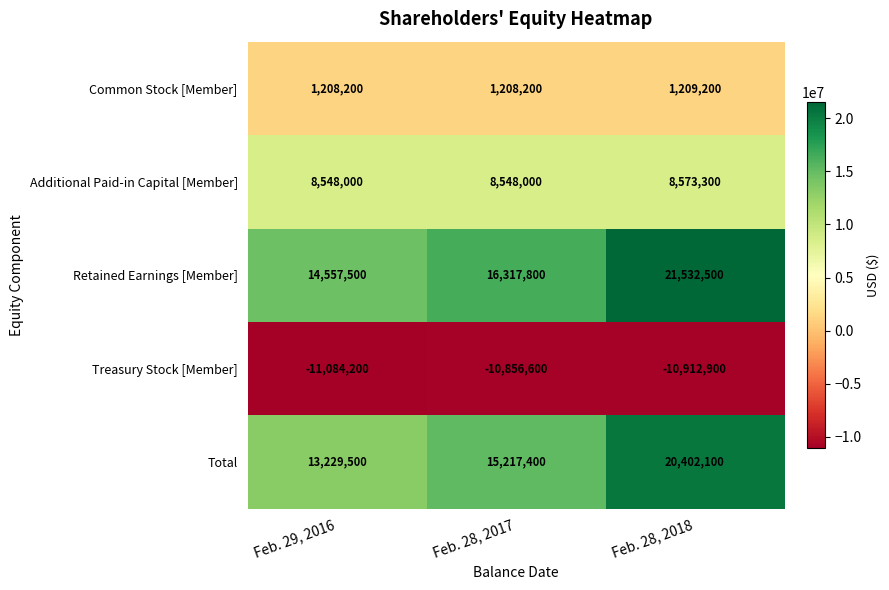

Reading left to right, list all the values displayed in this chart.

Common Stock [Member]: 1208200	1208200	1209200
Additional Paid-in Capital [Member]: 8548000	8548000	8573300
Retained Earnings [Member]: 14557500	16317800	21532500
Treasury Stock [Member]: -11084200	-10856600	-10912900
Total: 13229500	15217400	20402100